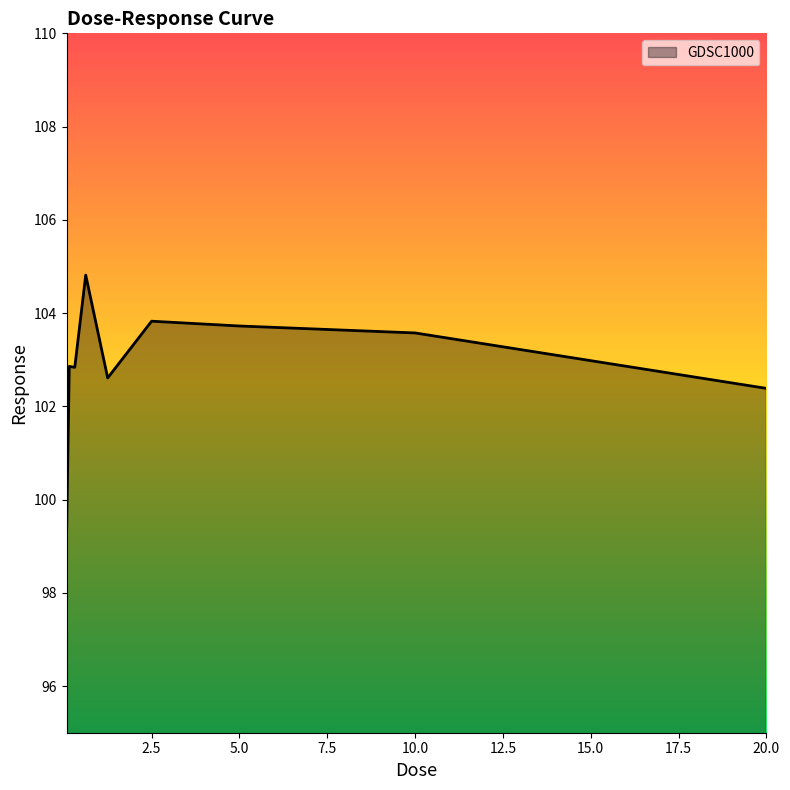

What is the maximum value shown in the chart?

104.8